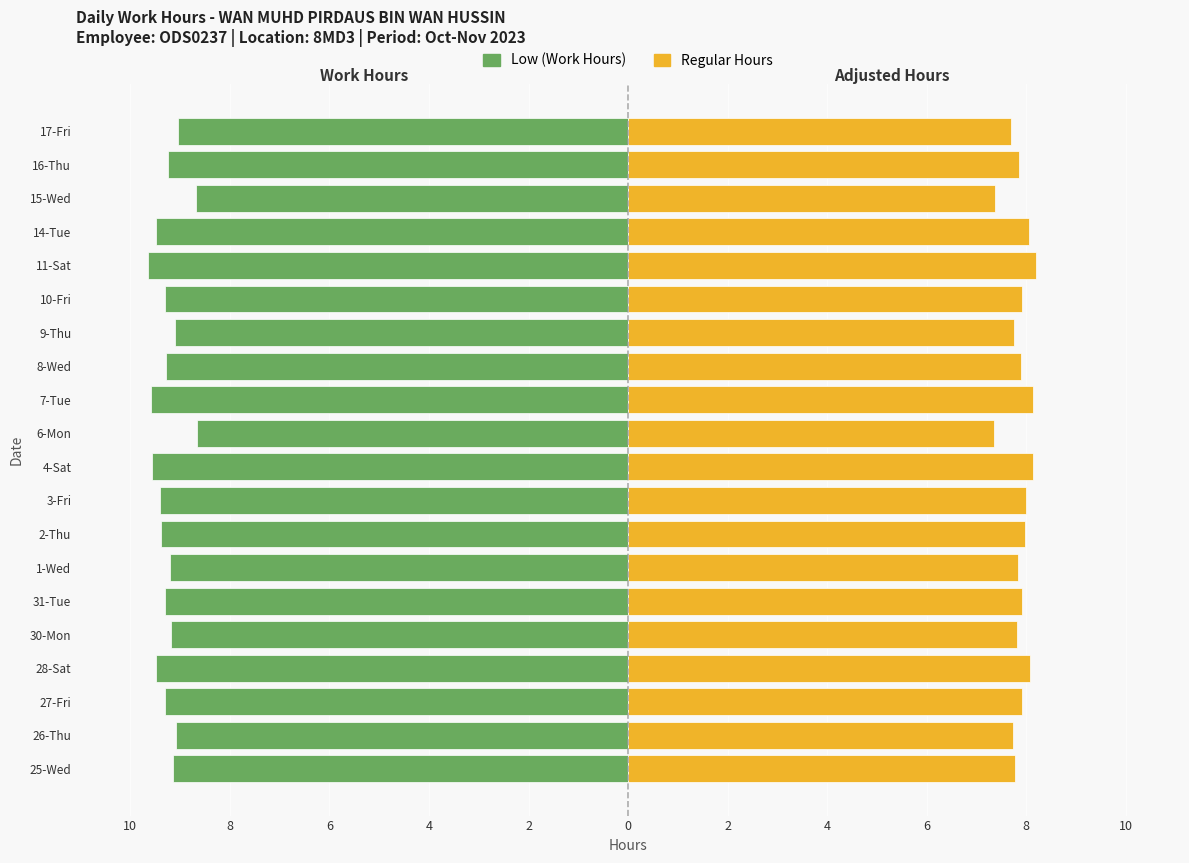

Which series has the largest range (max minus min)?

Low (Work Hours)